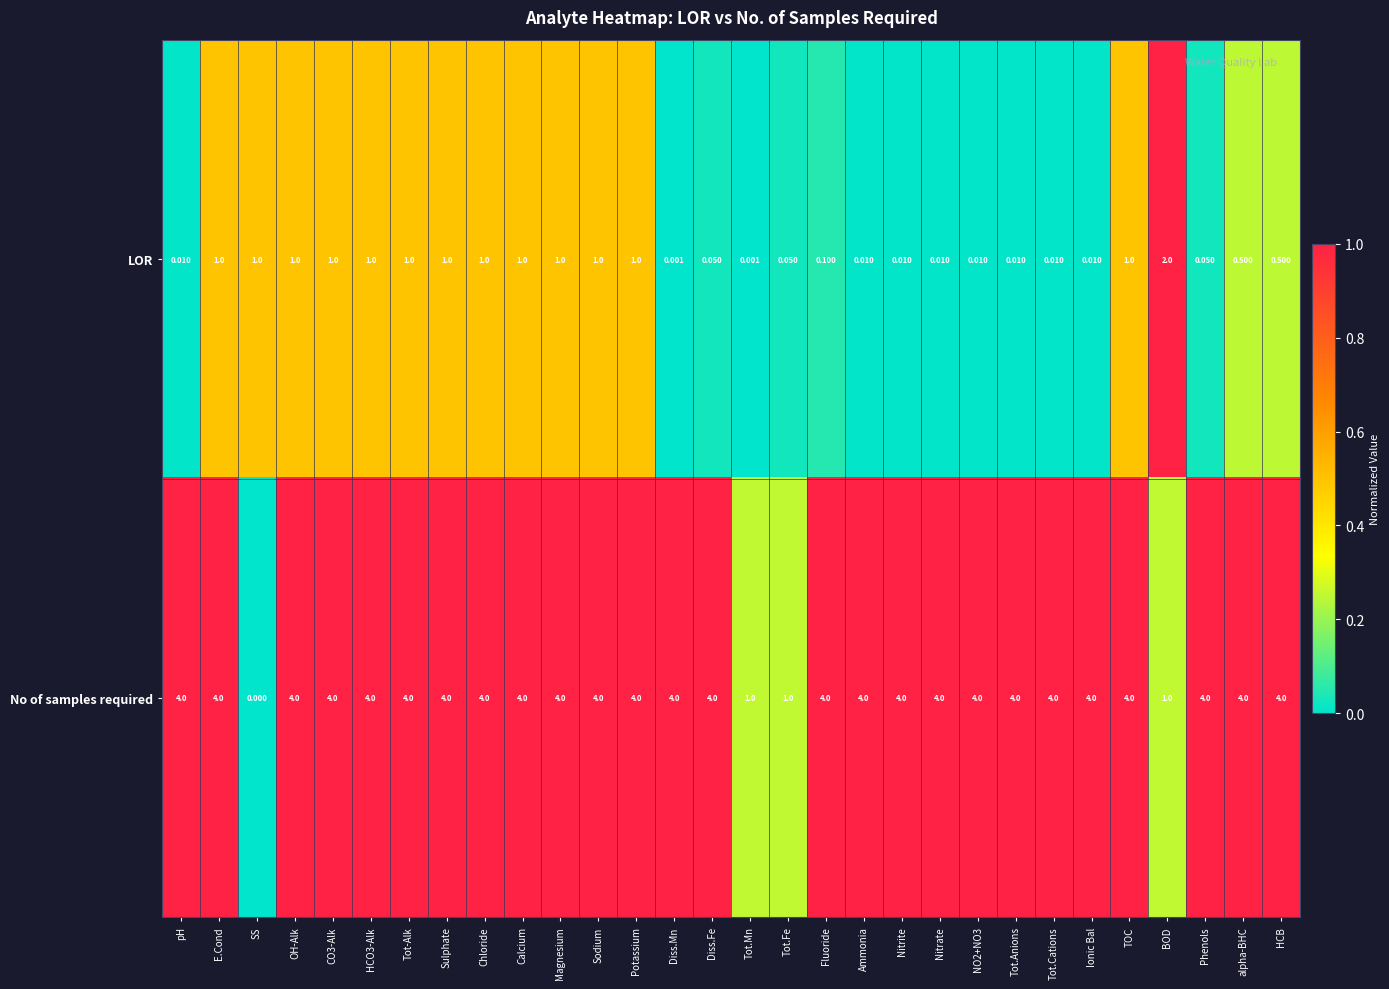

Is the value of LOR at Diss.Fe greater than the value of No of samples required at Sodium?

No